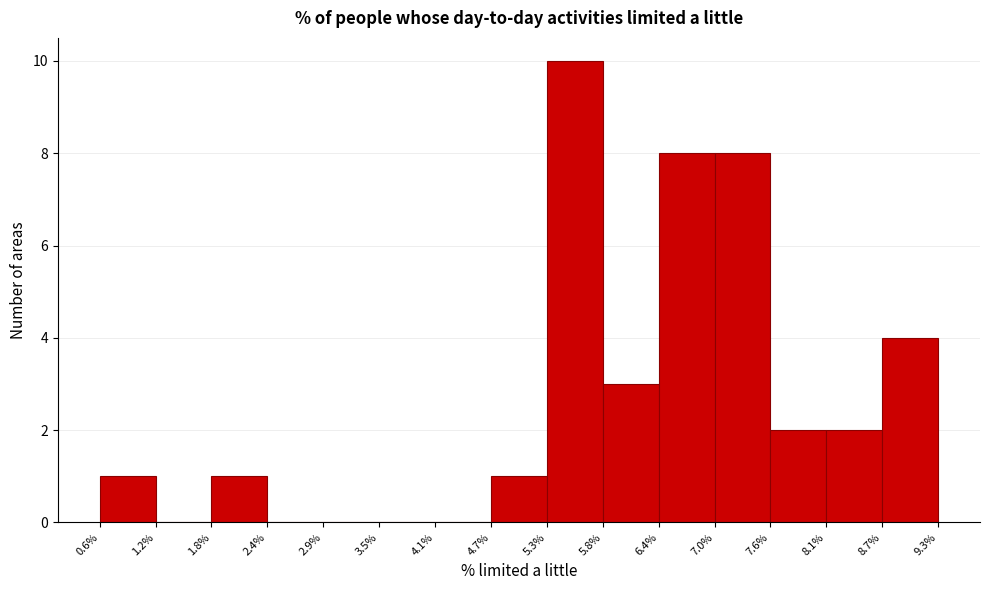

Which range on the x-axis has the tallest bar?

5.3% to 5.8%